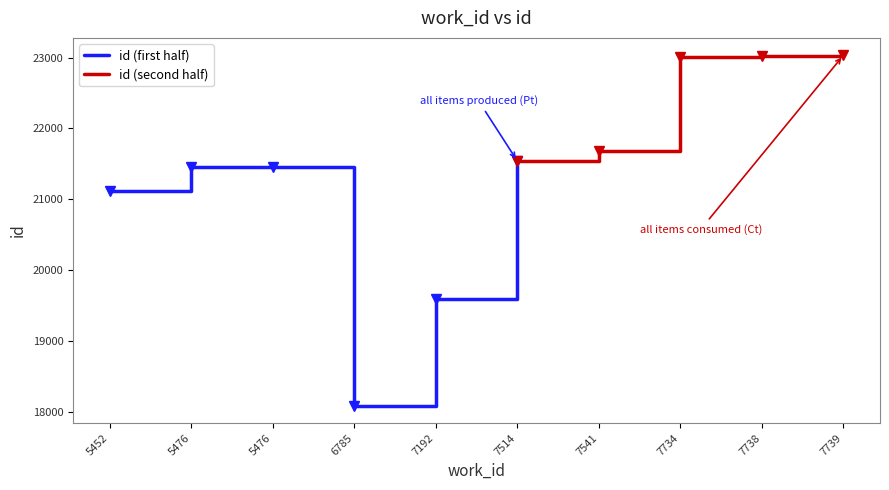

True or false: the data has more than 1 interior local peaks.

False